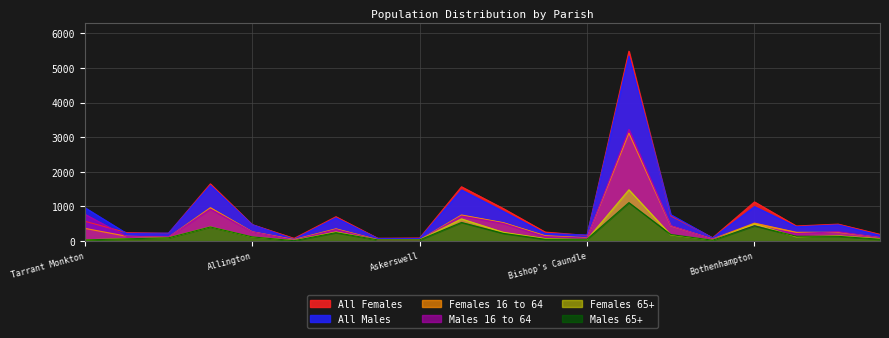

What is the spread (max minus min) of values at Arne?

460